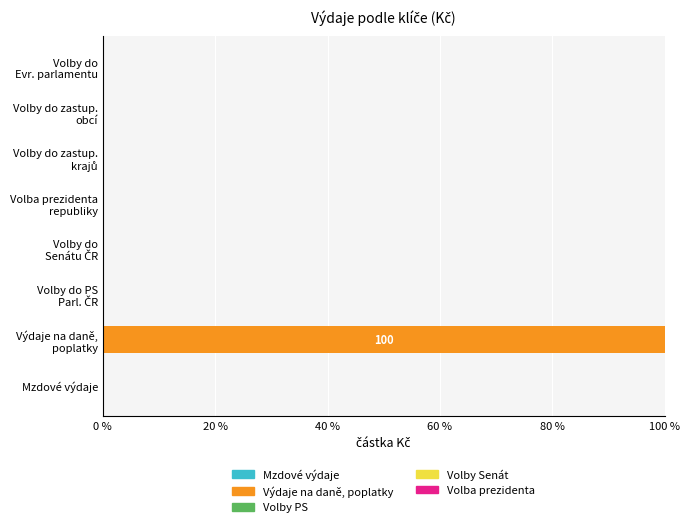

Is it true that the value at Mzdové výdaje is 0?

True